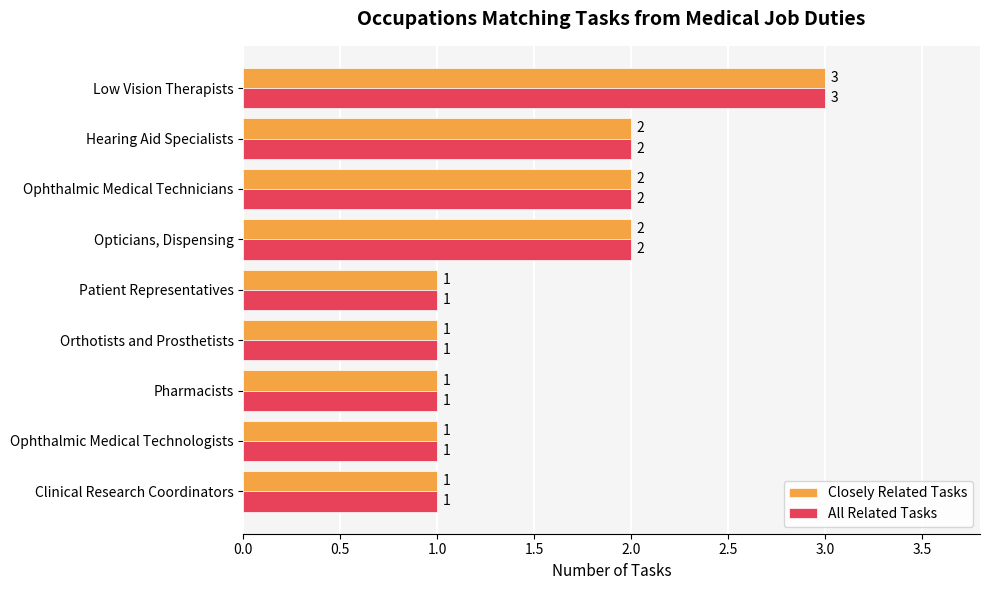

Count the All Related Tasks values in the range 1 to 2.

8